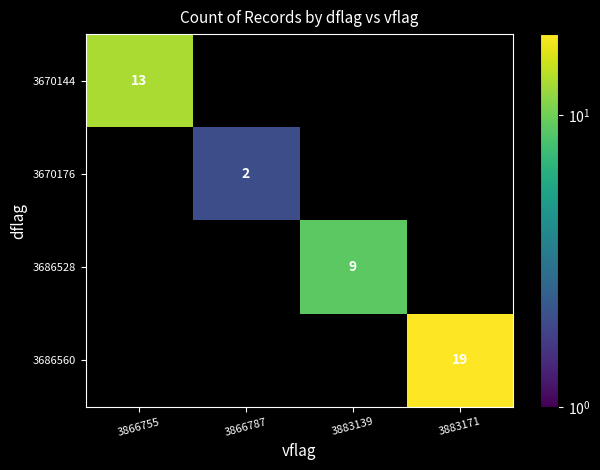

The 3686528 series shows 2 at 3883139. True or false?

False